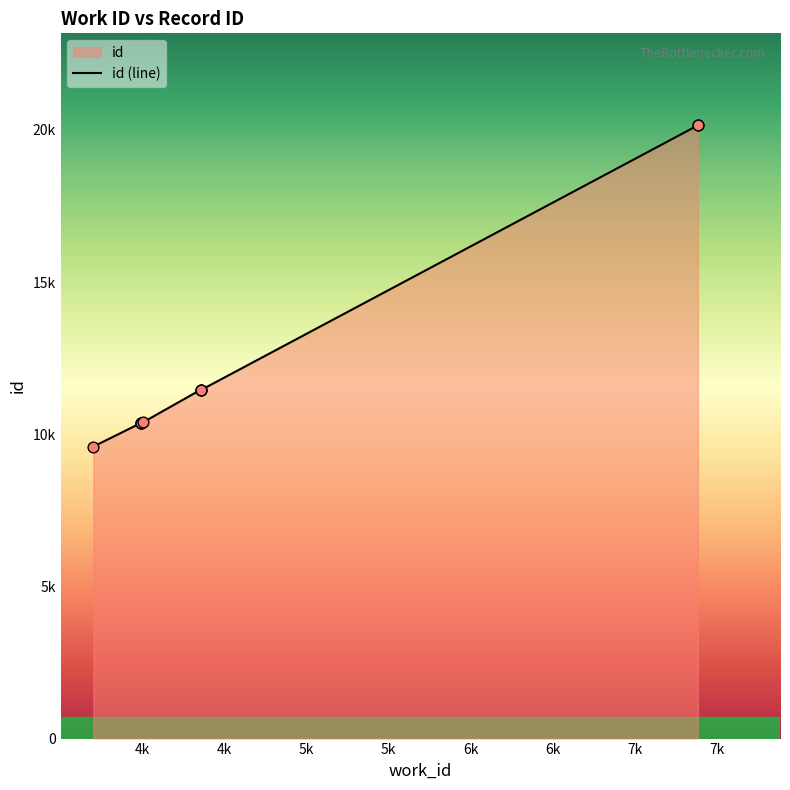

Between 4358 and 3994, which is larger?

4358